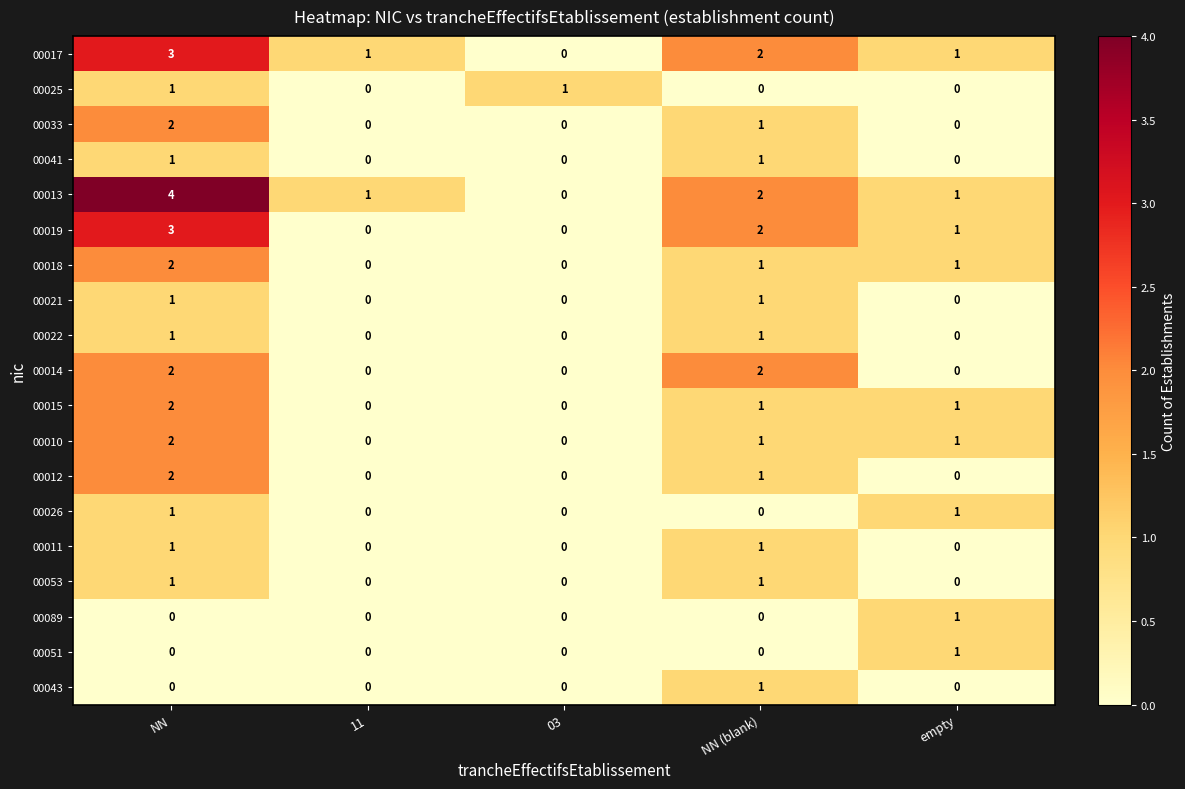

What is the maximum value shown in the chart?

4